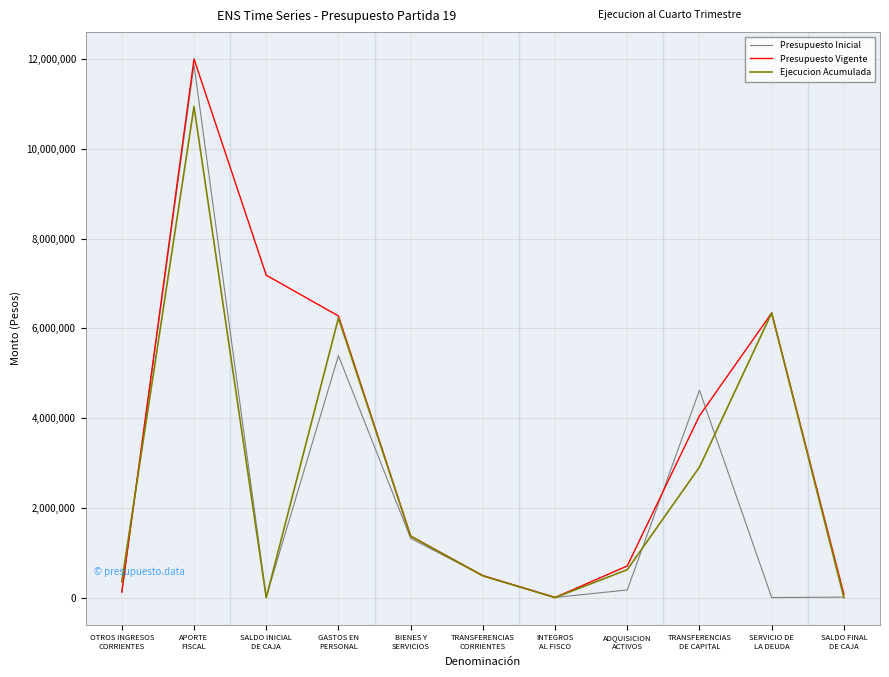

In Presupuesto Inicial, how many points are lower than both neighbors (excluding endpoints)?

3